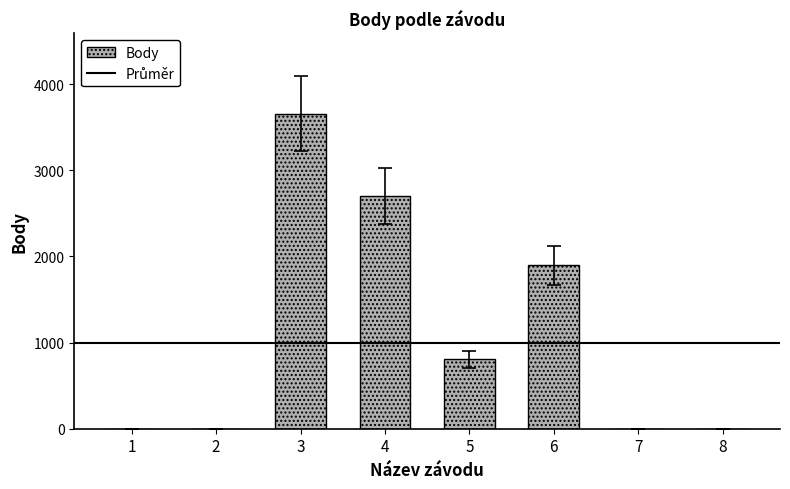

The value at 6 is 1898. True or false?

True